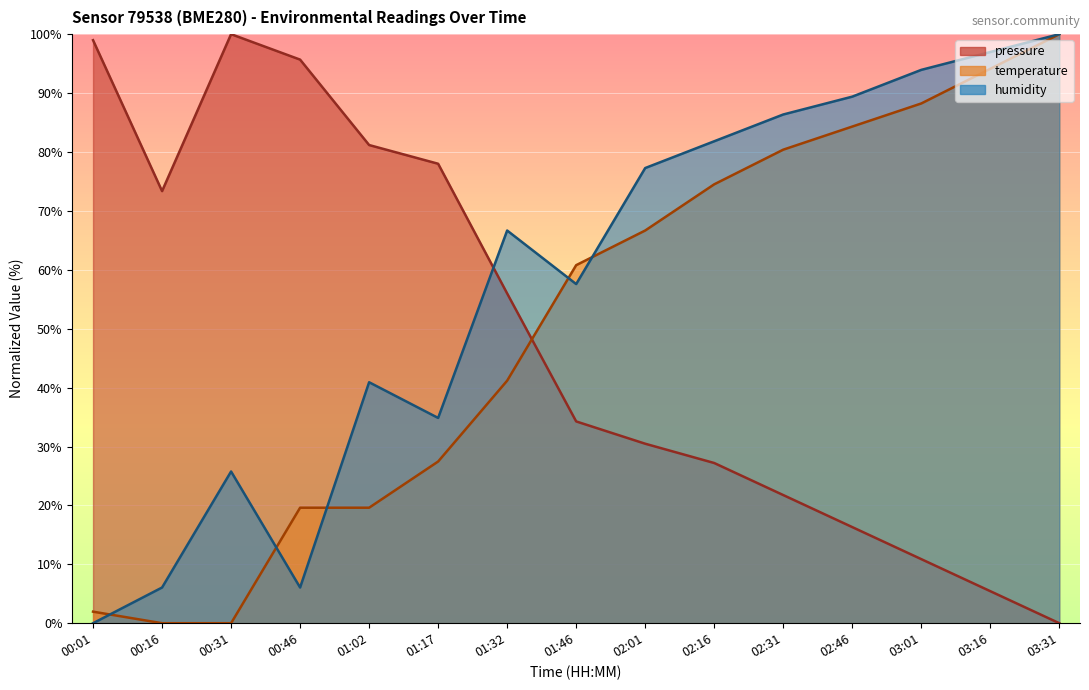

At how many categories does at least one series exceed 66?

14